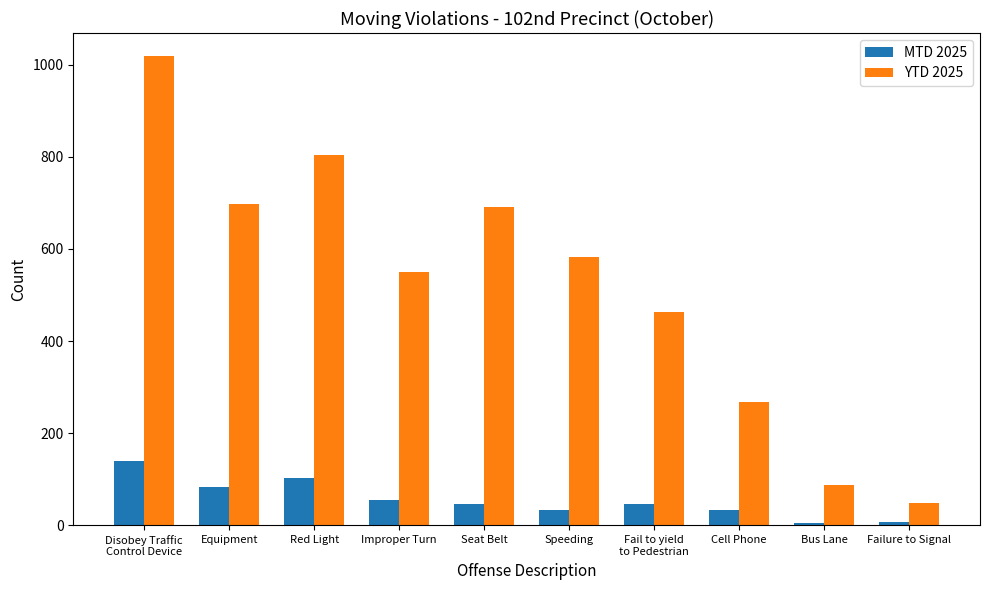

How many data points does each series have?

10